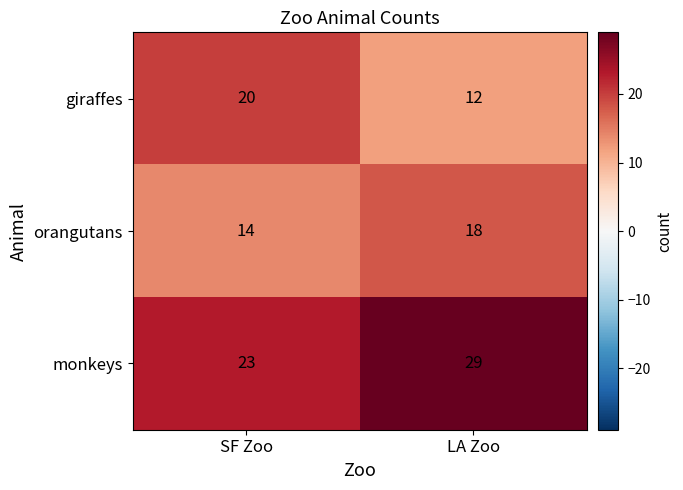

What is the difference between the maximum and minimum values in the orangutans series?

4